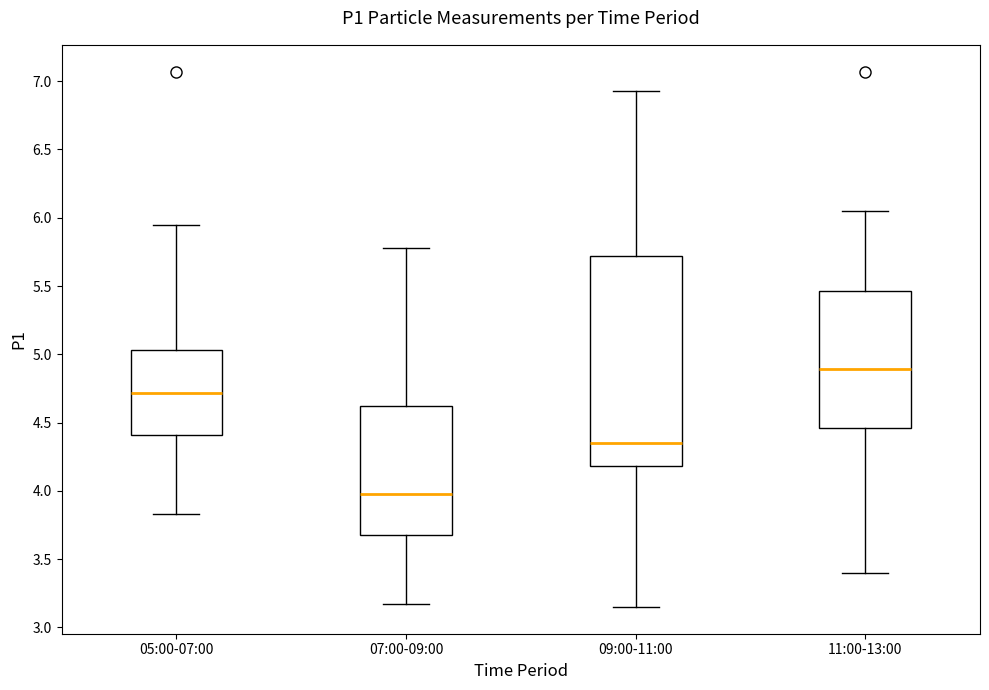

Which box is the tallest, from its lower edge to its upper edge?

09:00-11:00